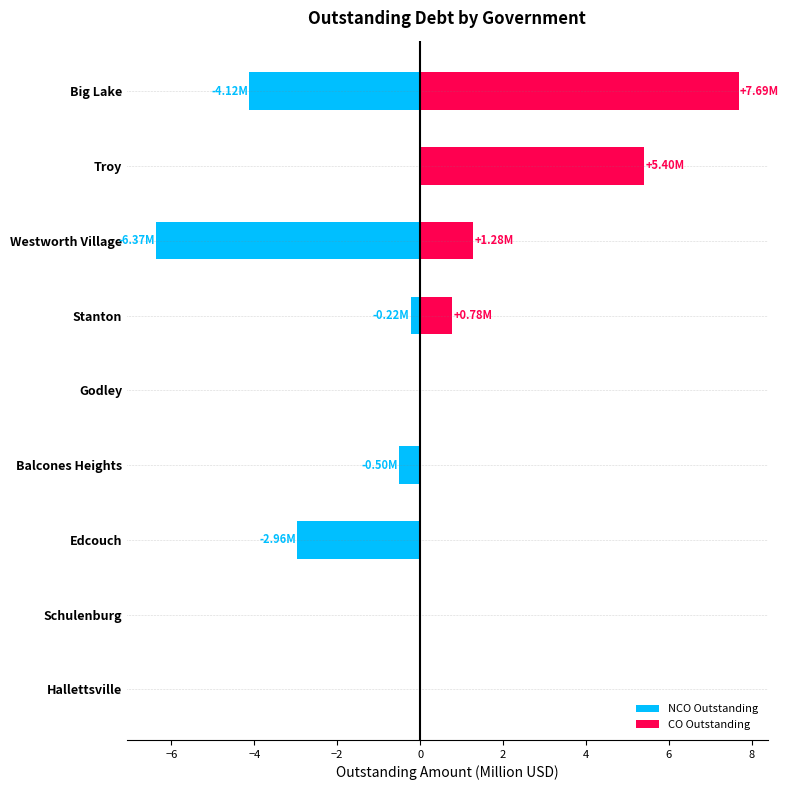

What is the difference between the maximum and minimum values in the CO Outstanding series?

7.7